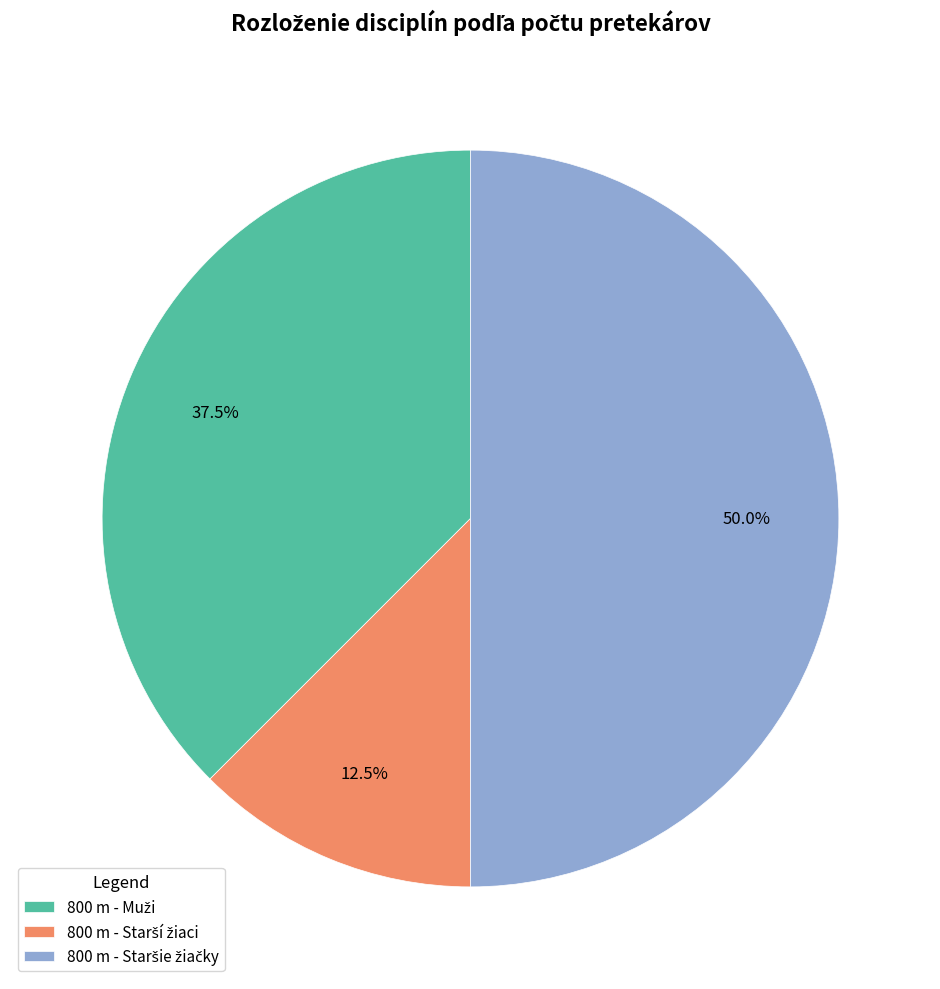

What is the ratio of the value at 800 m - Muži to the value at 800 m - Starší žiaci?

3.0